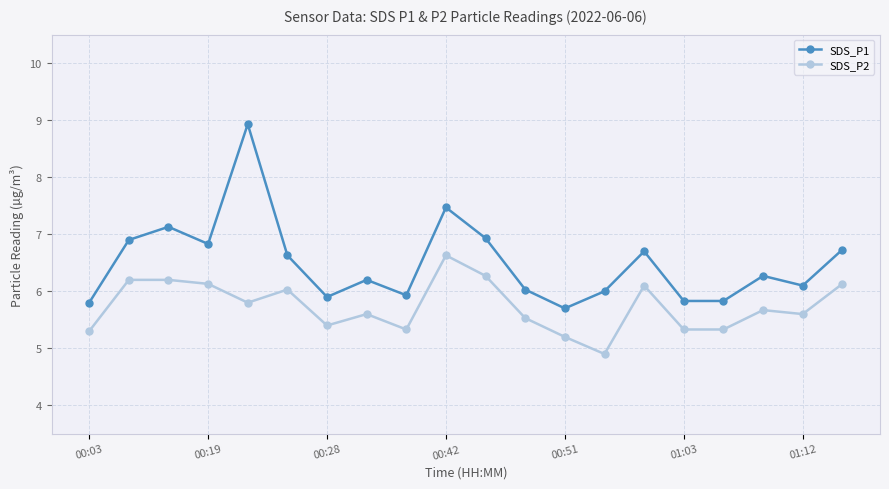

Reading left to right, extract all data points from this chart.

SDS_P1: 5.8	6.9	7.1	6.8	8.9	6.6	5.9	6.2	5.9	7.5	6.9	6.0	5.7	6.0	6.7	5.8	5.8	6.3	6.1	6.7
SDS_P2: 5.3	6.2	6.2	6.1	5.8	6.0	5.4	5.6	5.3	6.6	6.3	5.5	5.2	4.9	6.1	5.3	5.3	5.7	5.6	6.1